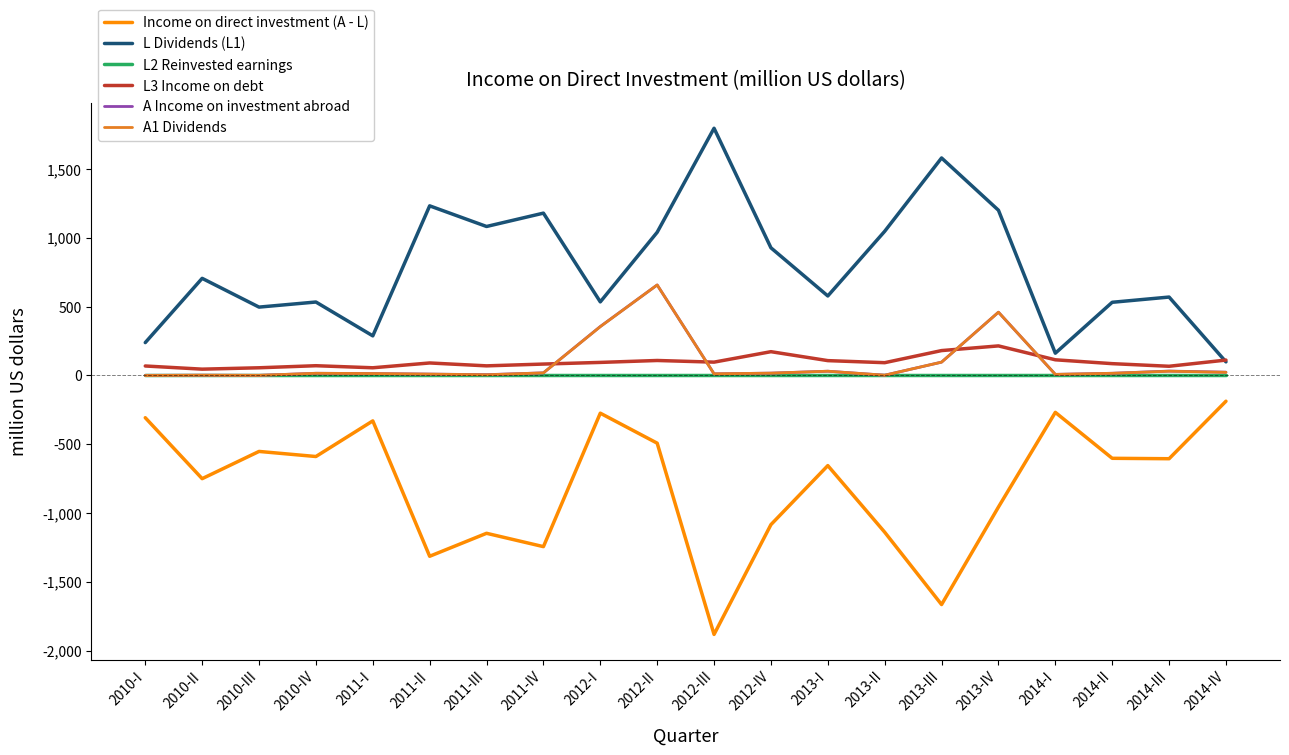

At which category does the chart reach its minimum across all series?

2012-III